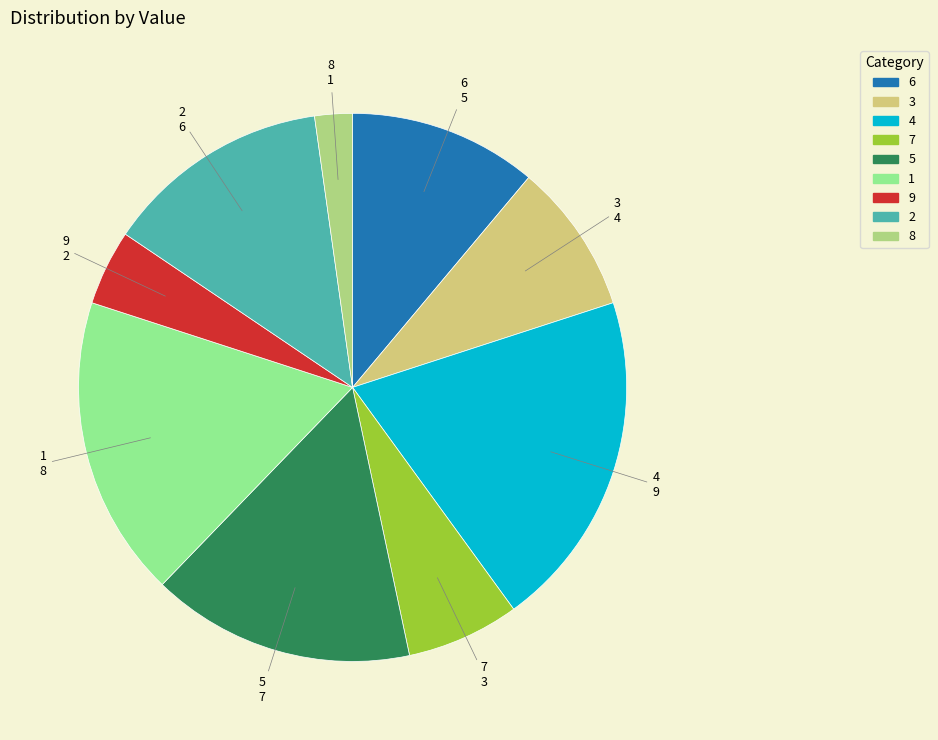

Which has a higher value, 6 or 9?

6